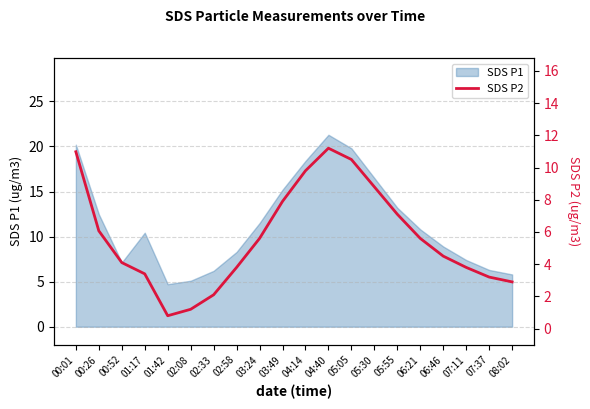

What is the label of the 8th point from the left?

02:58